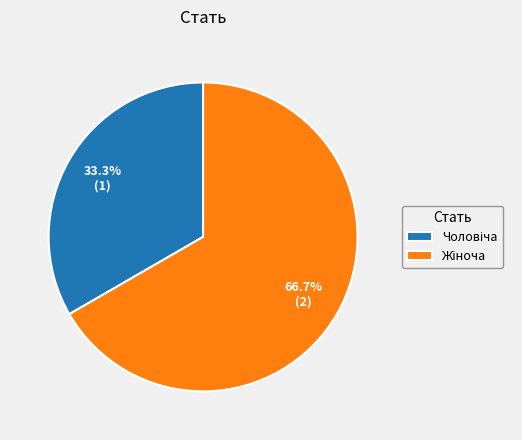

To the nearest percent, what is the difference between the largest and smallest slice percentages?

33%